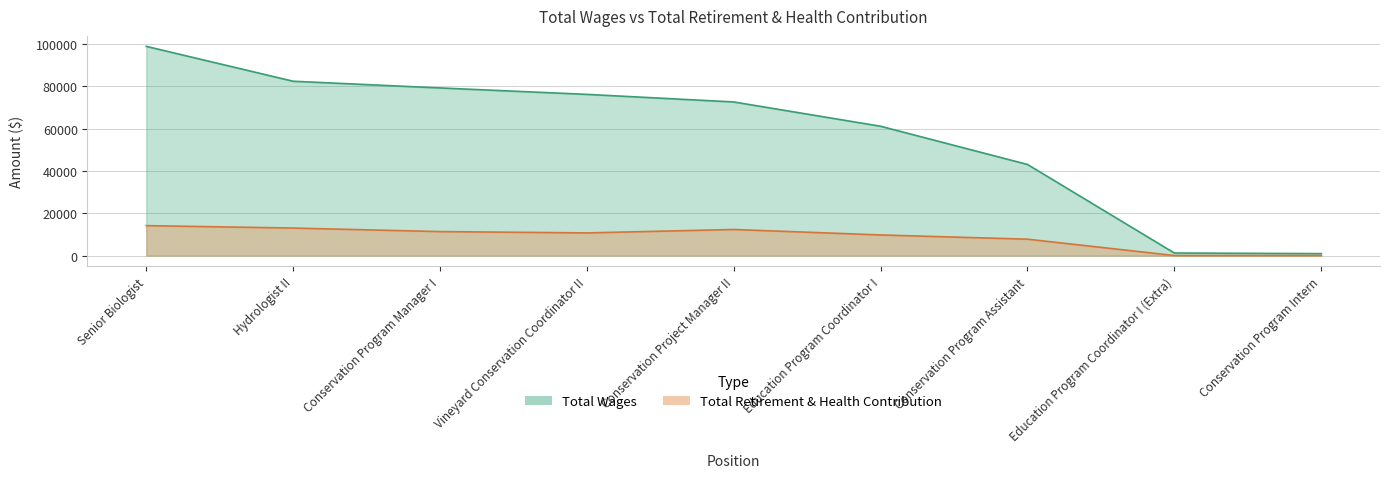

What is the highest value of the Total Retirement & Health Contribution series?

14131